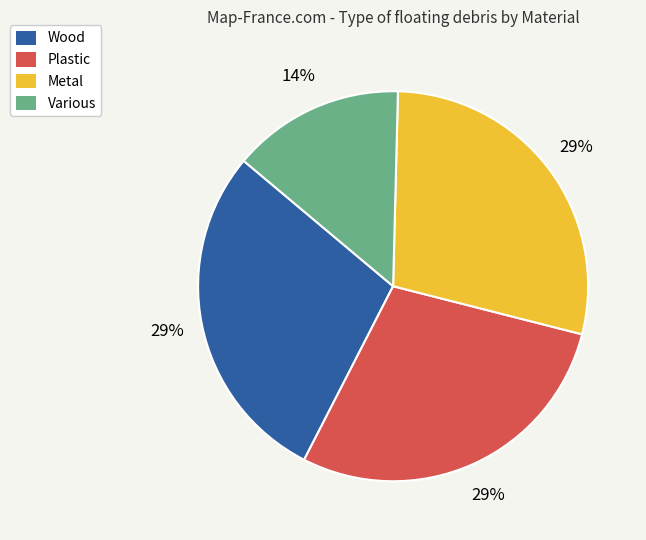

Does Wood account for over 50% of the chart?

No